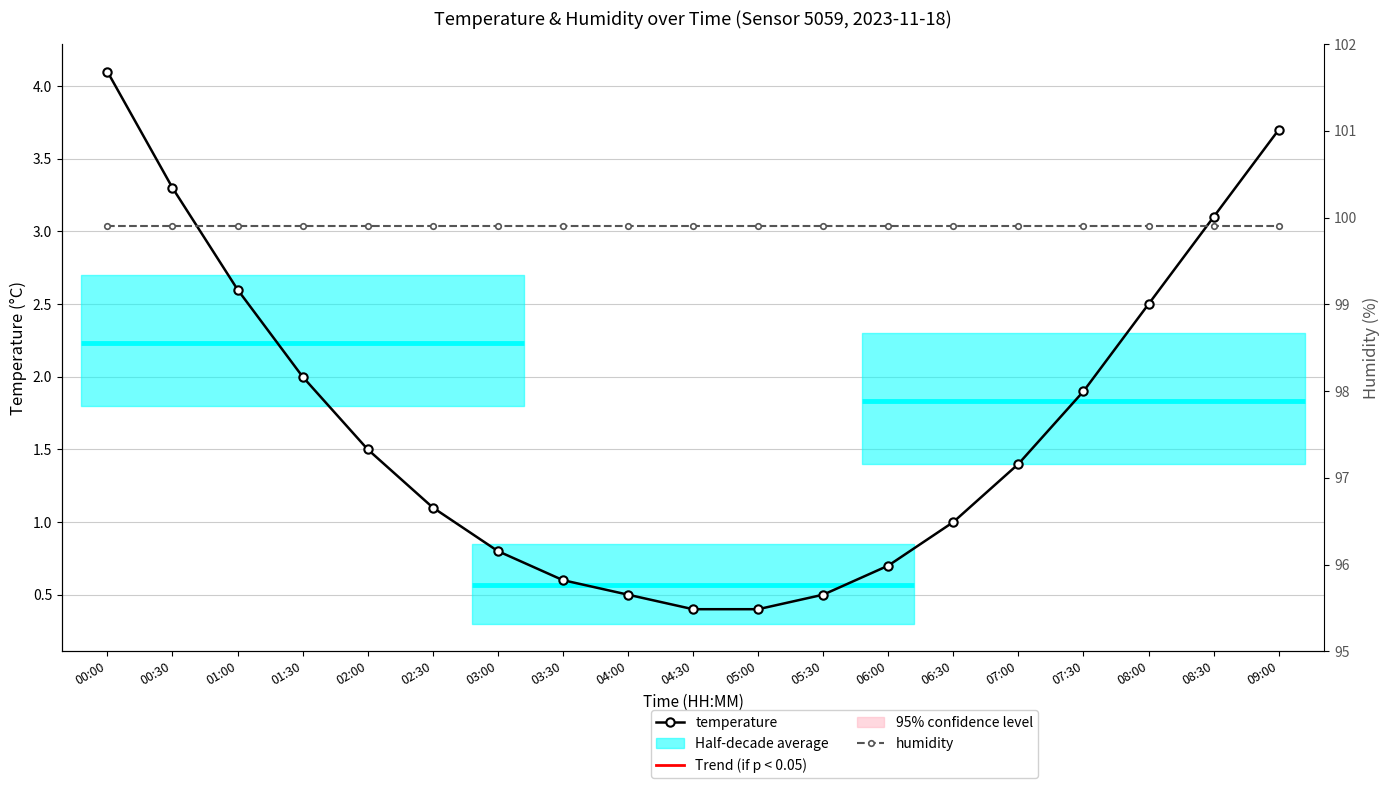

Is it true that humidity equals 33.0 at 06:00?

False